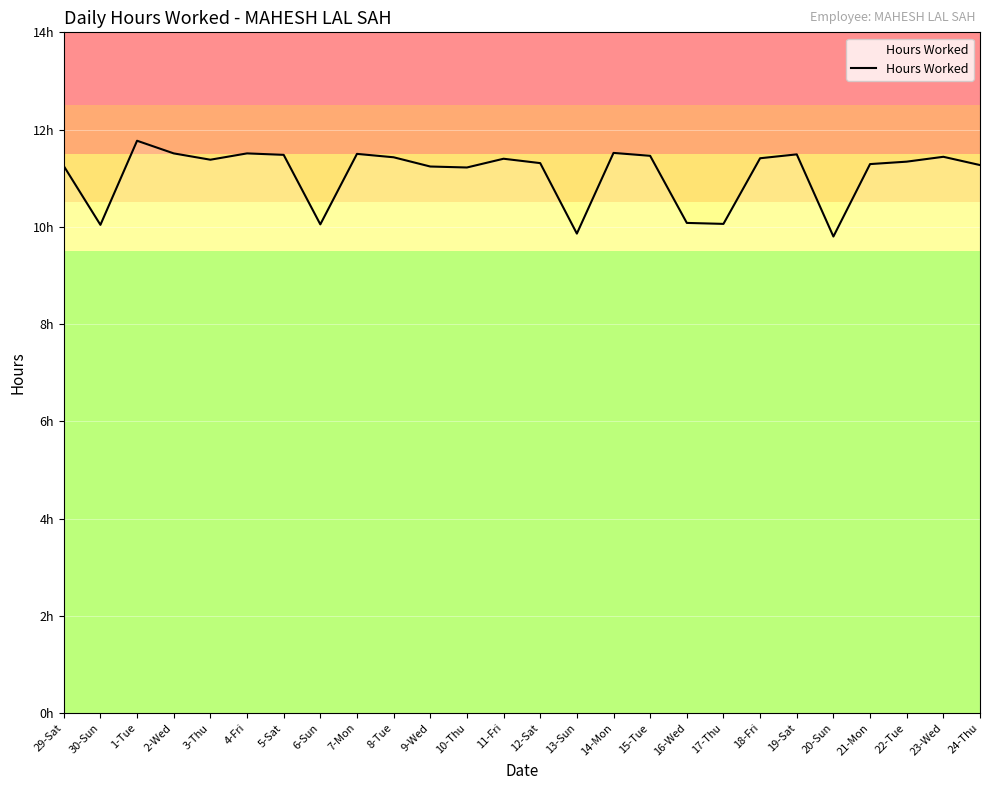

Rank the categories by value from lowest to highest.

20-Sun, 13-Sun, 30-Sun, 6-Sun, 17-Thu, 16-Wed, 10-Thu, 9-Wed, 29-Sat, 24-Thu, 21-Mon, 12-Sat, 22-Tue, 3-Thu, 11-Fri, 18-Fri, 8-Tue, 23-Wed, 15-Tue, 5-Sat, 19-Sat, 7-Mon, 2-Wed, 4-Fri, 14-Mon, 1-Tue